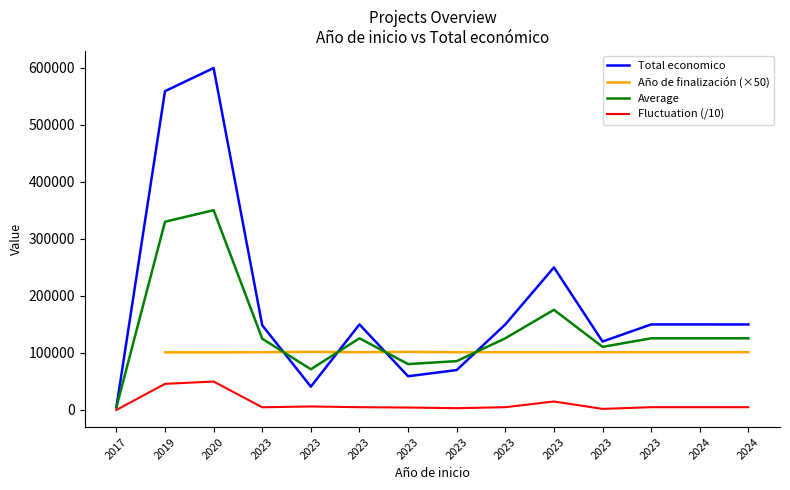

What is the difference between the Fluctuation (/10) values at 2023 and 2023?

1593.4